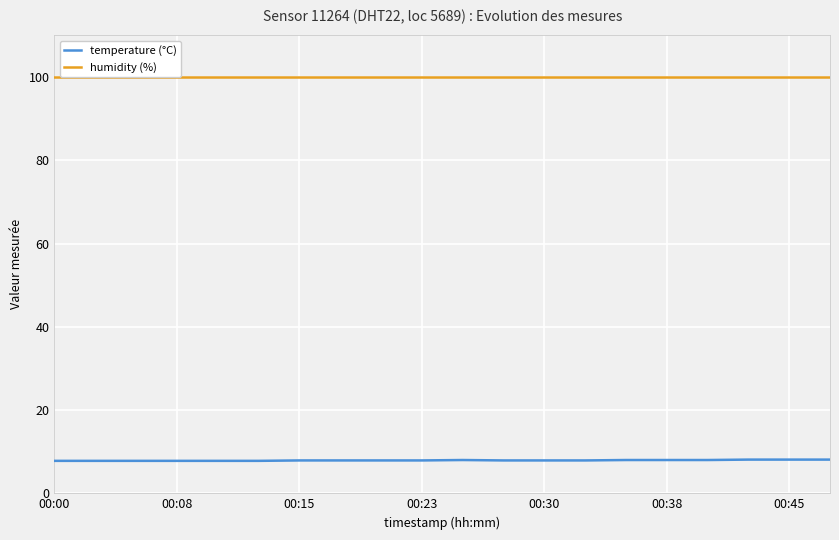

Rank the series by their maximum value, from lowest to highest.

temperature (°C), humidity (%)